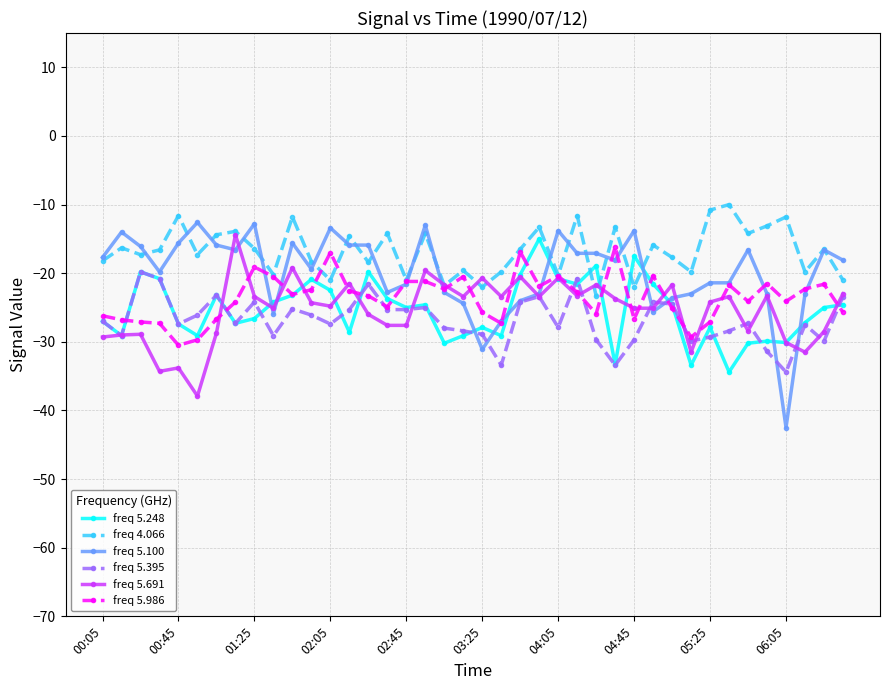

How many interior local peaks does the freq 4.066 series have?

15